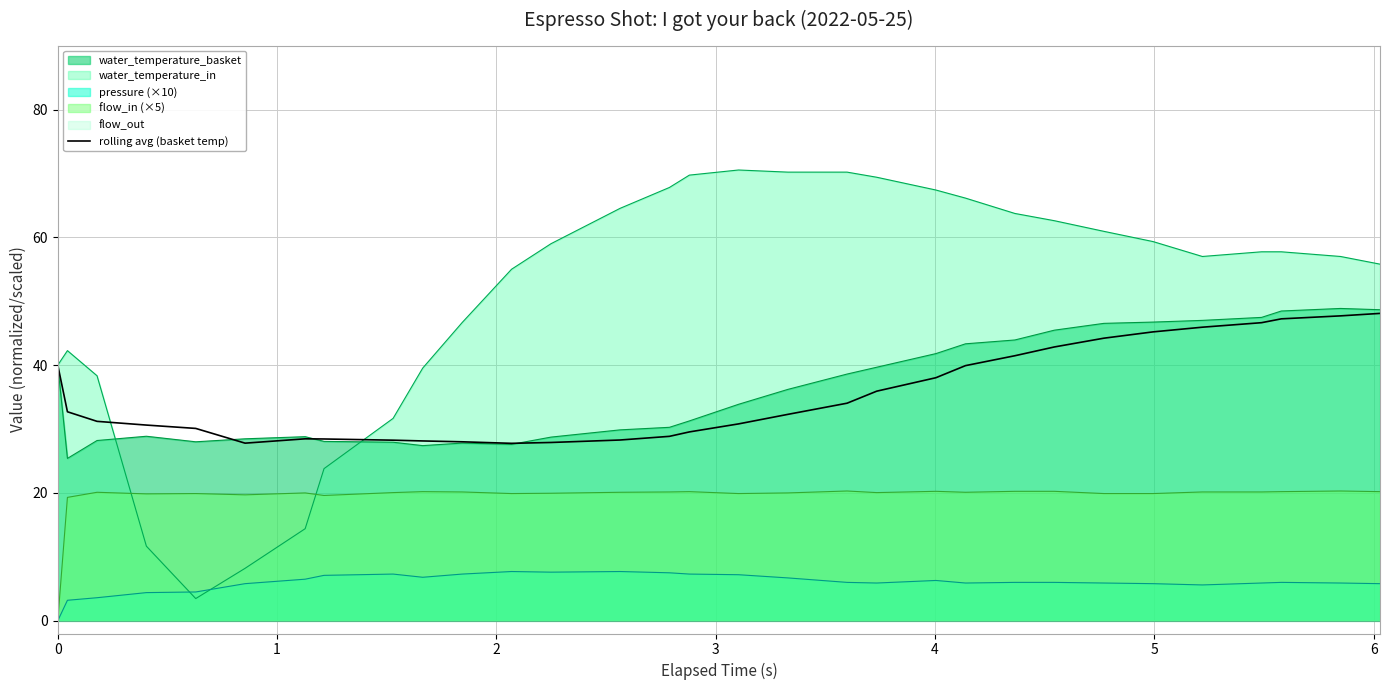

True or false: rolling avg (basket temp) and flow_in (×5) intersect in this chart.

False